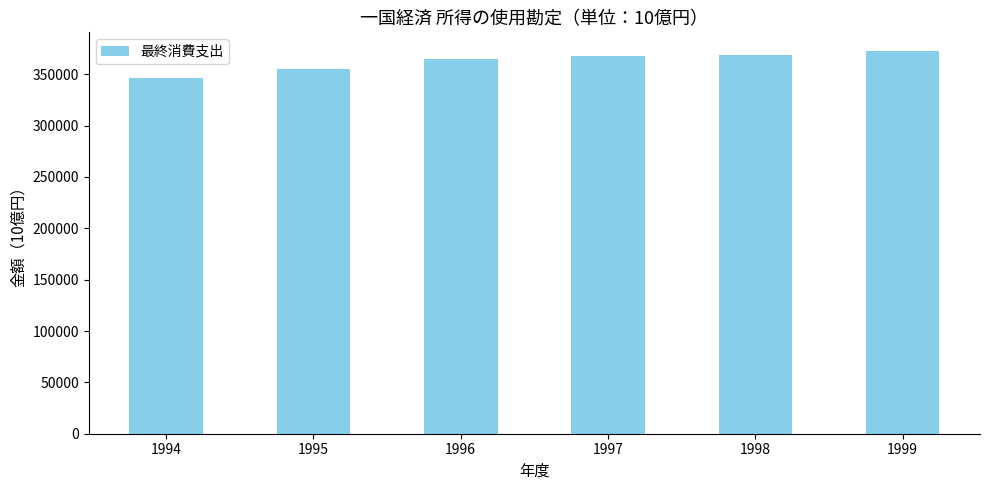

What is the smallest value displayed?

346329.2